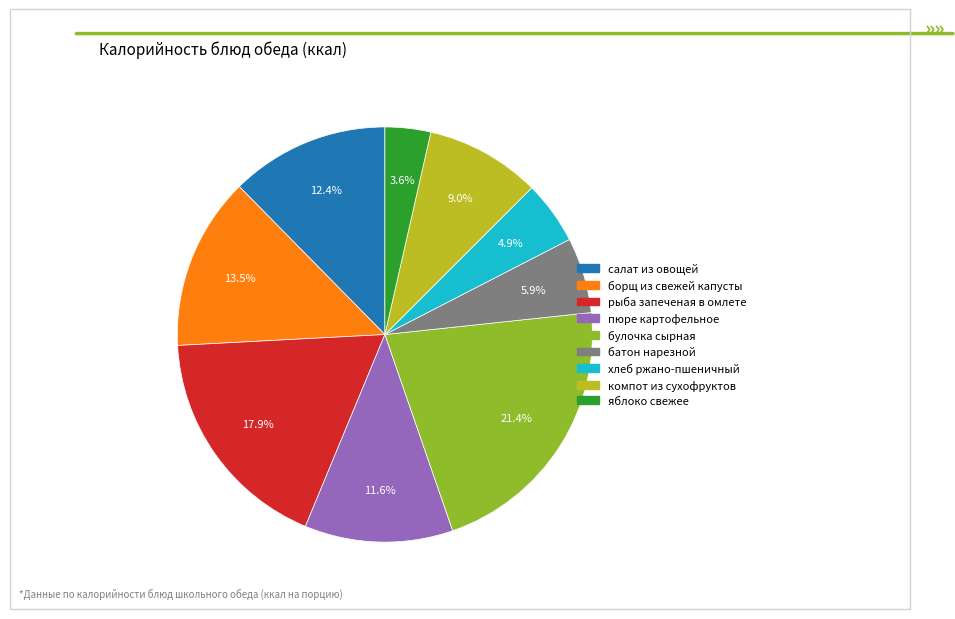

To the nearest percent, what is the difference between the хлеб ржано-пшеничный and яблоко свежее slice percentages?

1%